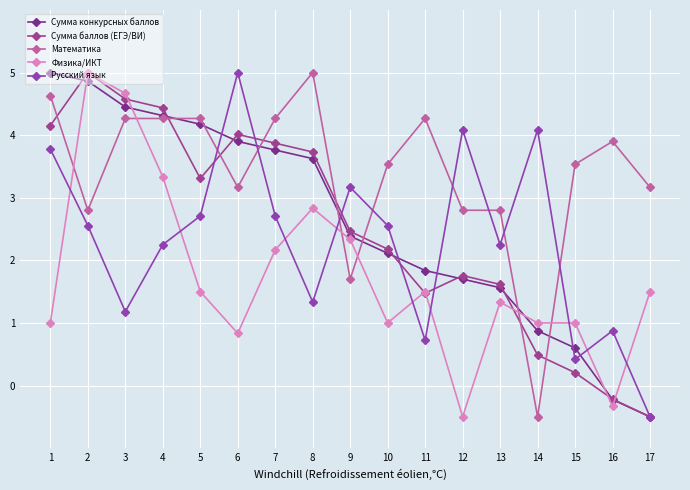

How many intersections are there between Физика/ИКТ and Сумма конкурсных баллов?

5